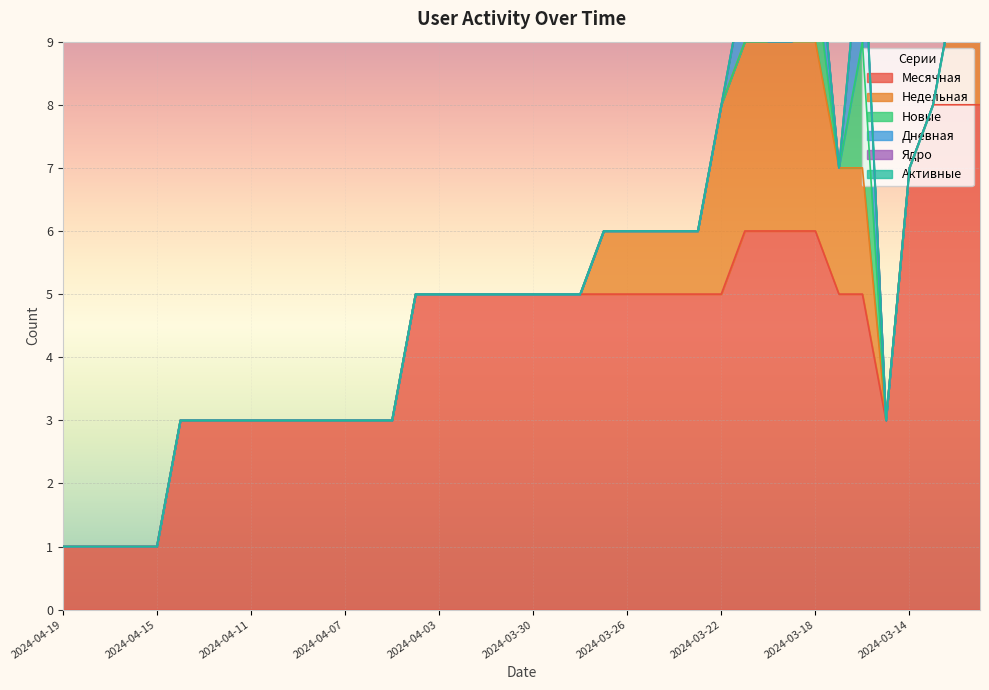

At 2024-03-18, list the series in order from smallest to largest.

Ядро, Активные, Новые, Дневная, Недельная, Месячная